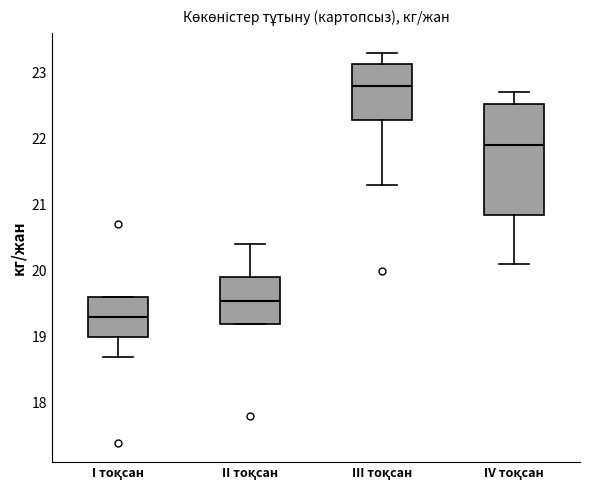

Where is the lower edge of the box for II тоқсан on the y-axis? The values are not printed on the chart, so give them approximately, as read against the axis.

19.2